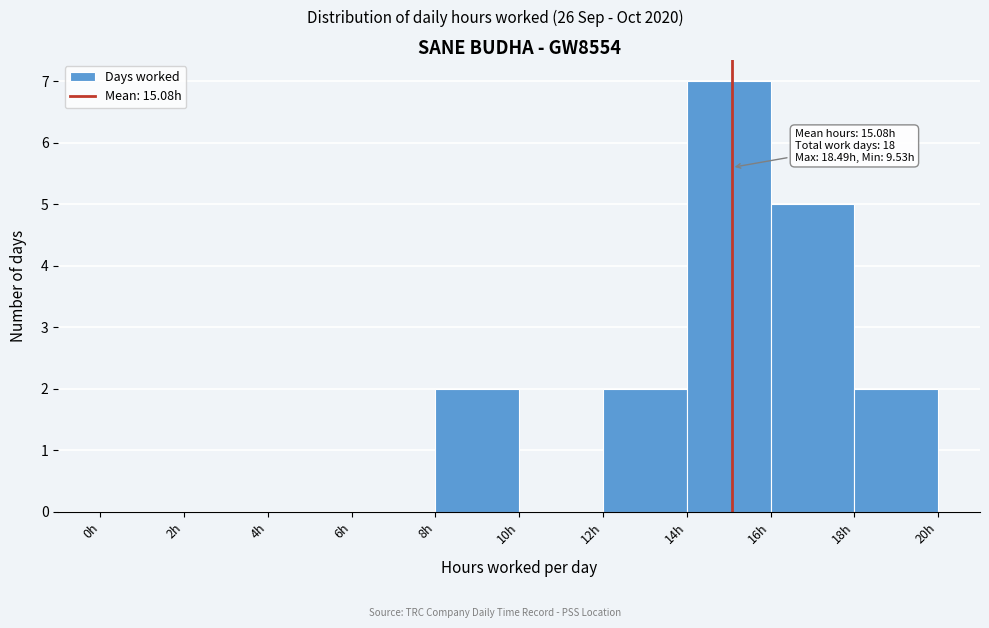

Which range on the x-axis has the tallest bar?

14 to 16